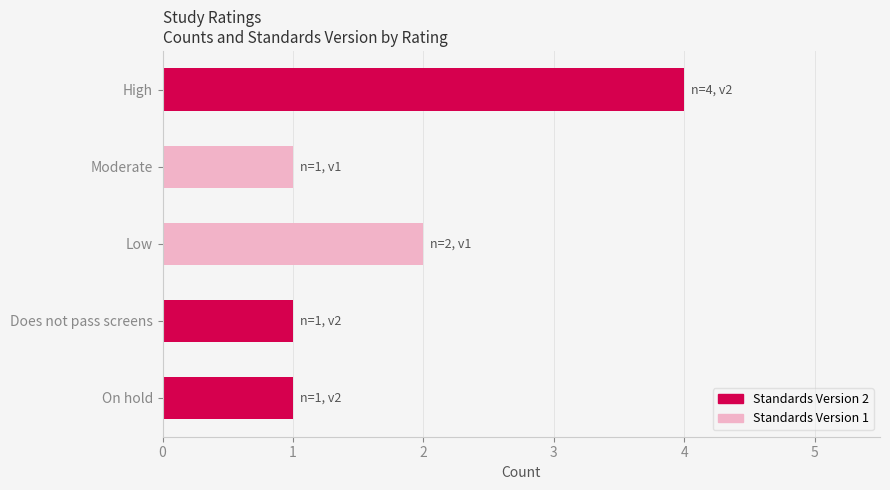

Reading top to bottom, what are all the values shown in this chart?

4	1	2	1	1